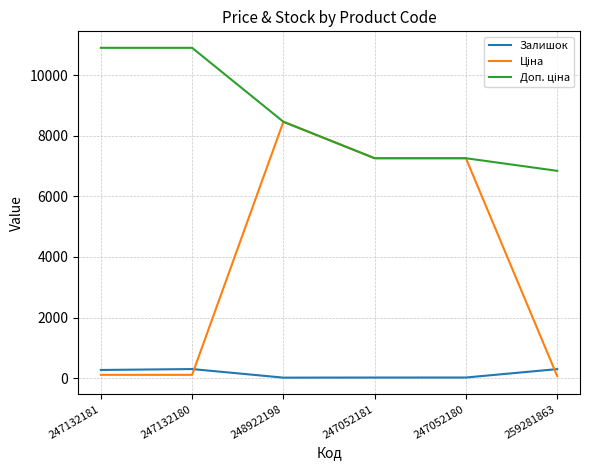

Does the chart have visible grid lines?

Yes